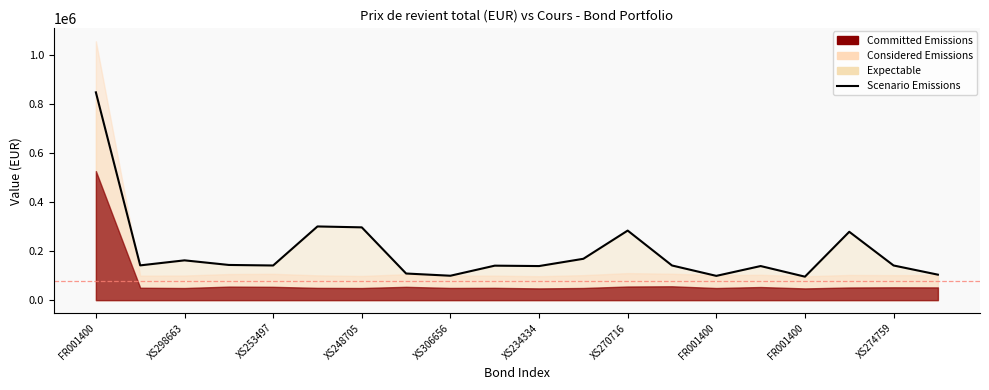

The chart shows a value of 85773.6 at XS253497. True or false?

False